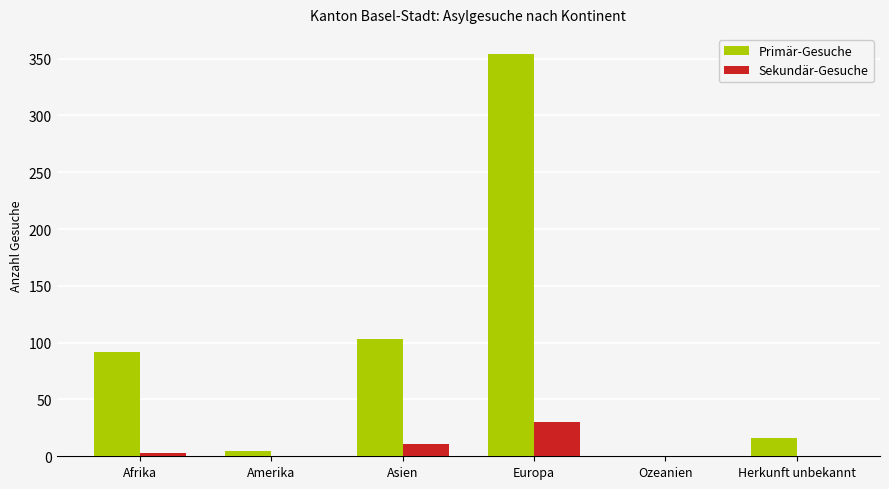

Between Asien and Ozeanien, which series saw the biggest shift?

Primär-Gesuche